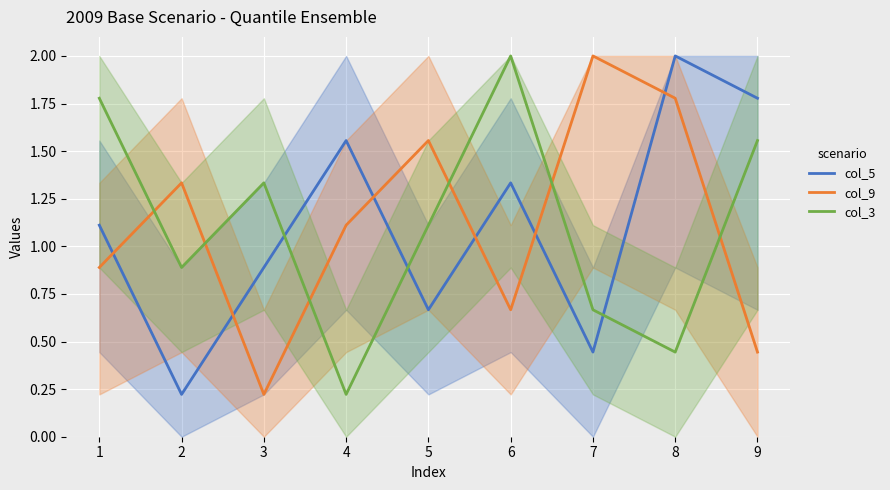

What is the difference between the col_3 values at 2 and 1?

0.9